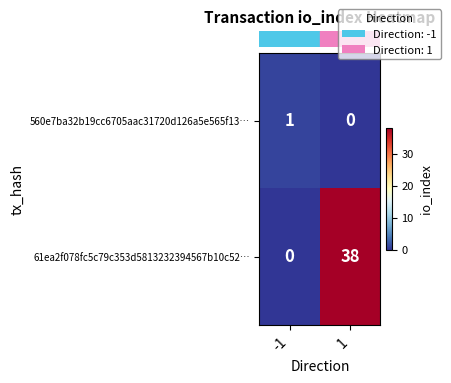

What is the approximate value of 61ea2f078fc5c79c353d5813232394567b10c52… at 1, to the nearest 10?

40